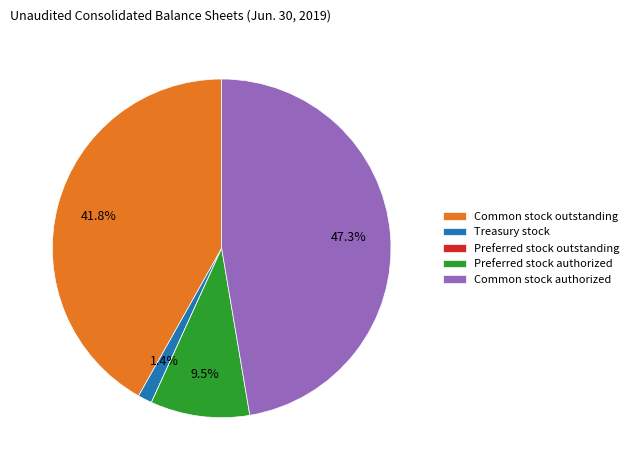

What percentage is the Common stock authorized slice, to the nearest percent?

47%